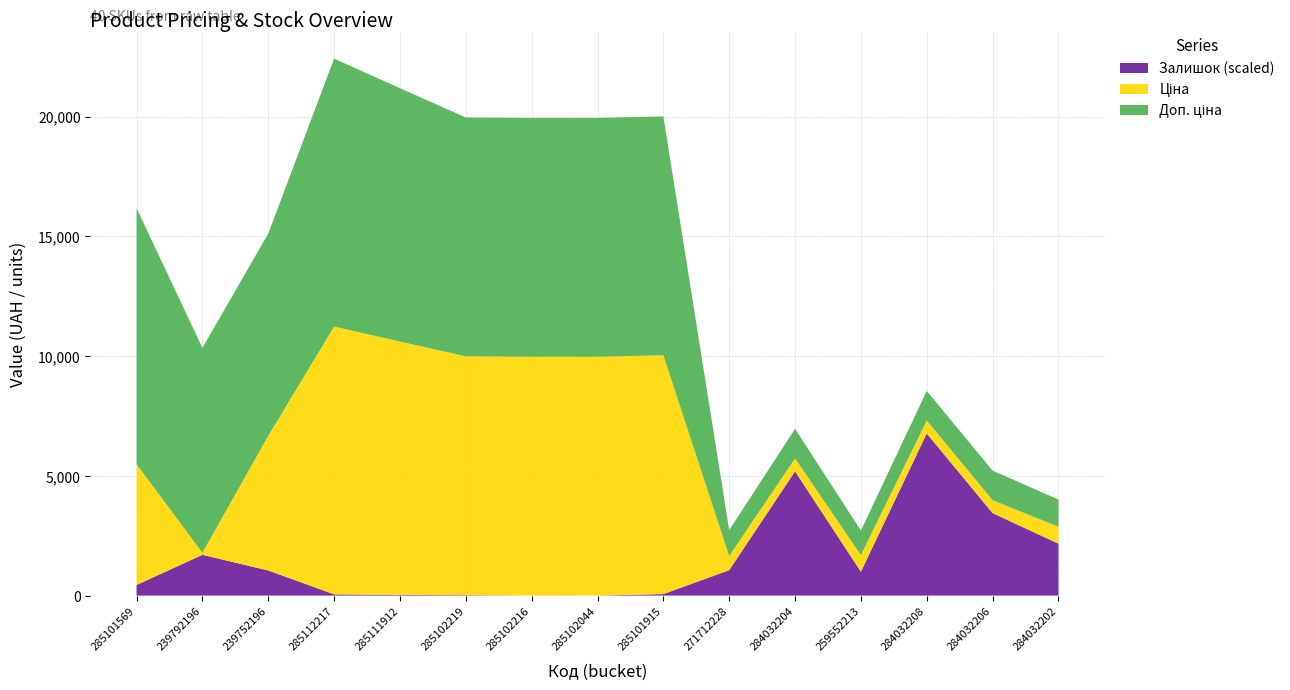

What is the maximum value for Залишок (scaled)?

6772.5